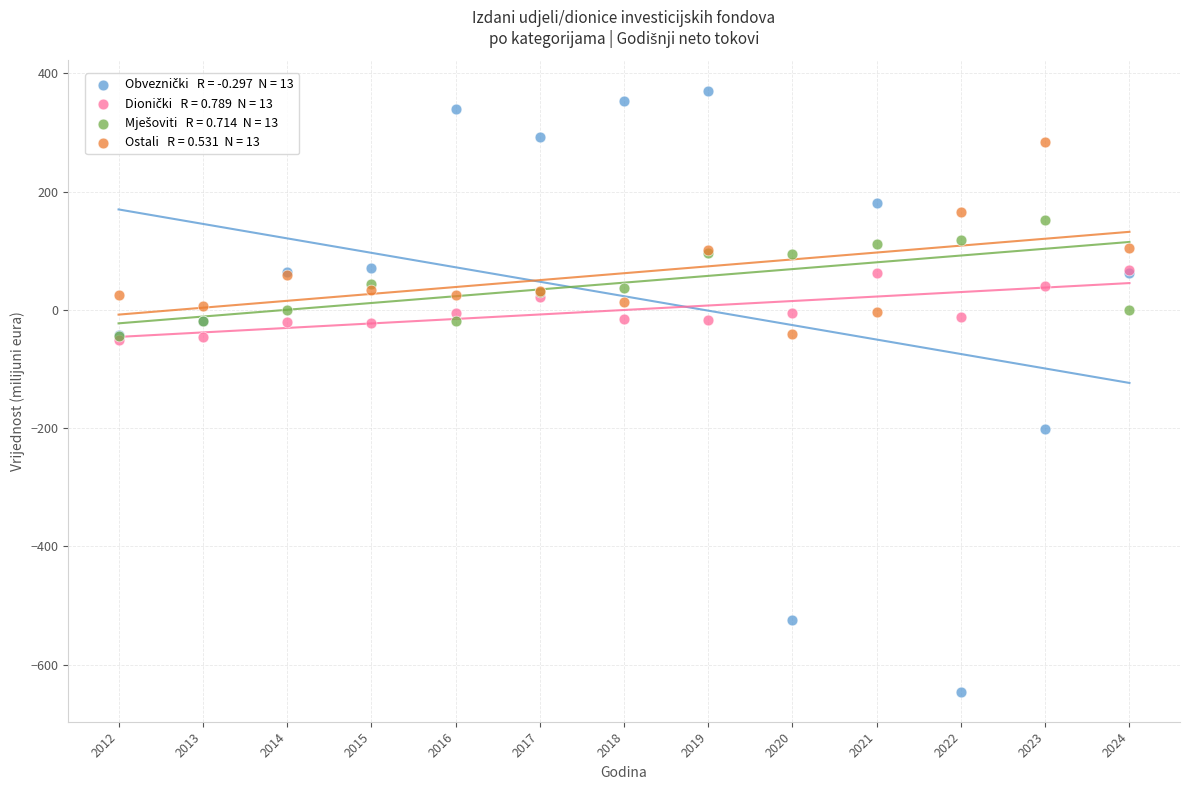

Across all series, what Y value is closest to -137?

-202.1